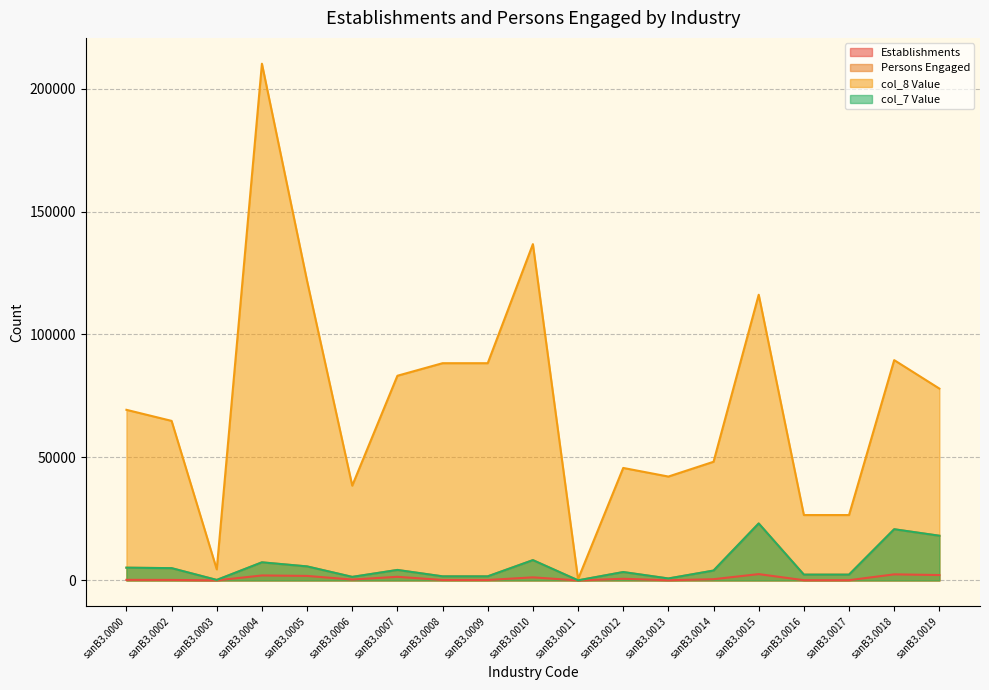

Rank the series at sanB3.0006 from highest to lowest value.

col_8 Value, Persons Engaged, col_7 Value, Establishments